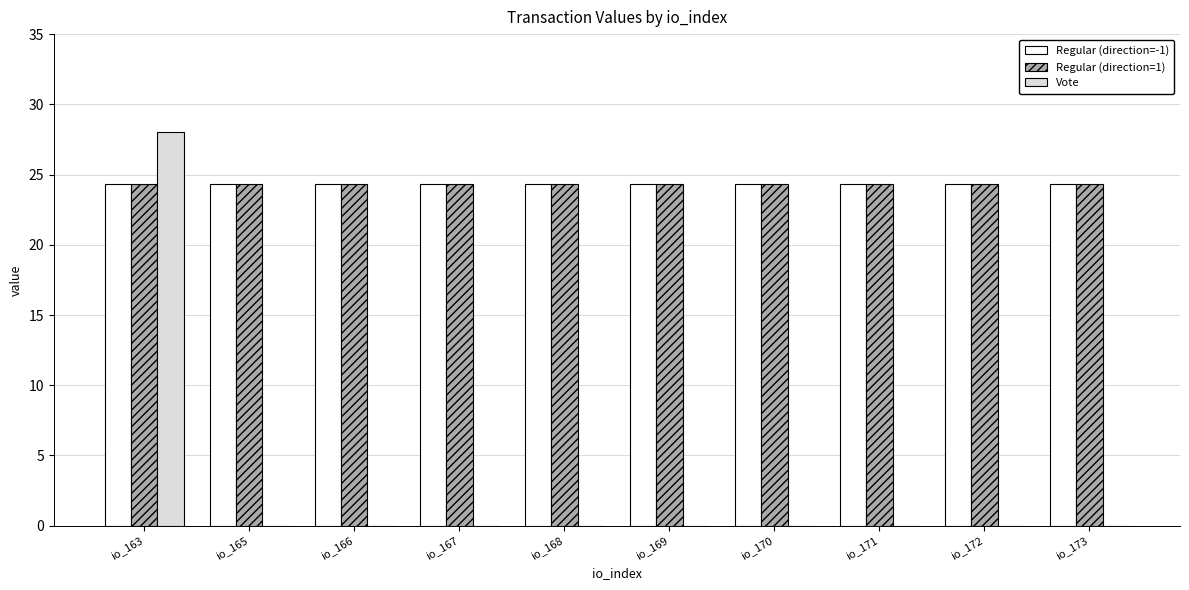

What is the maximum value for Vote?

28.0